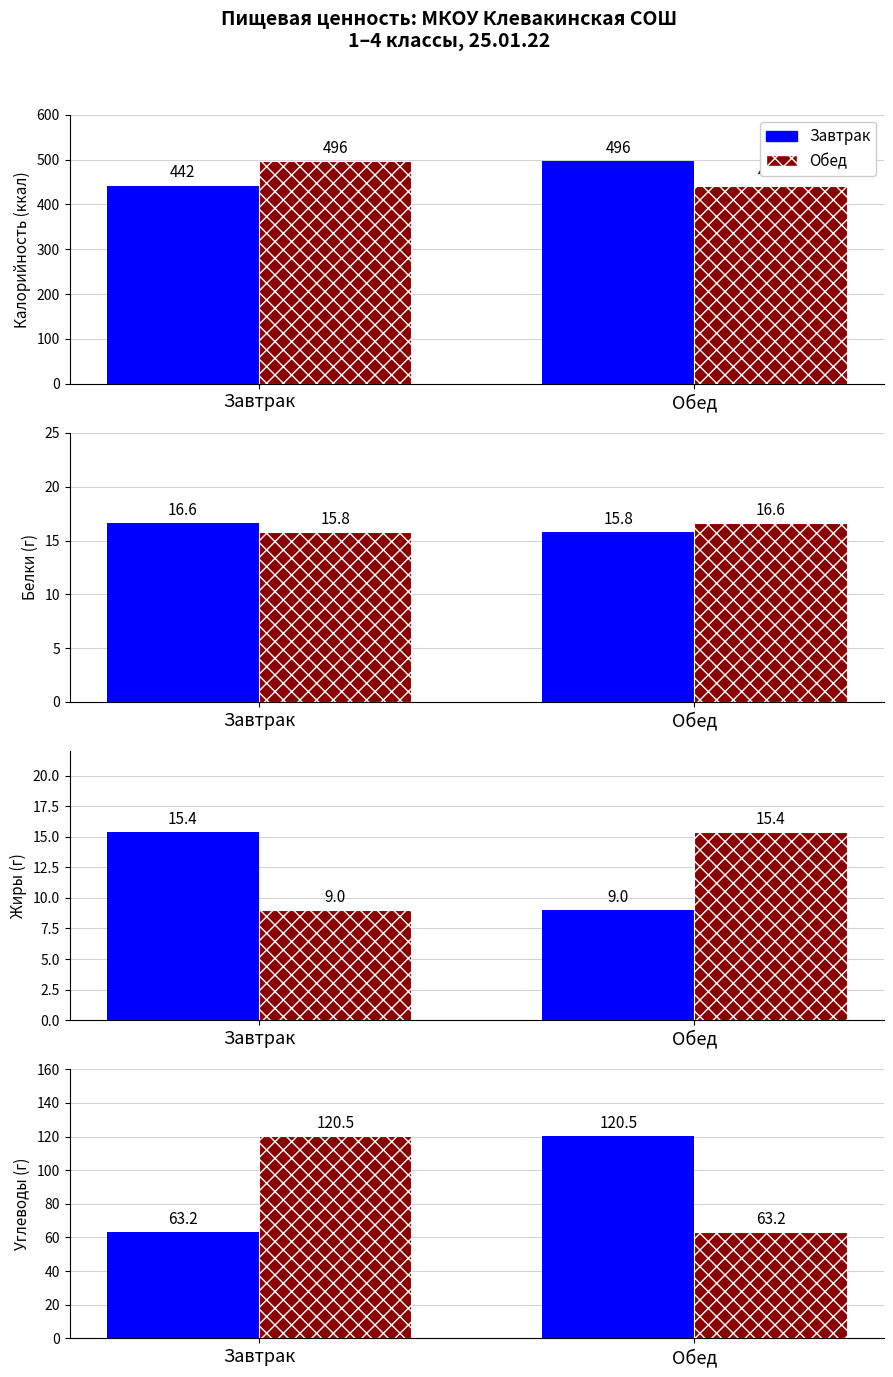

Is it true that Обед equals 35.6 at Завтрак?

False